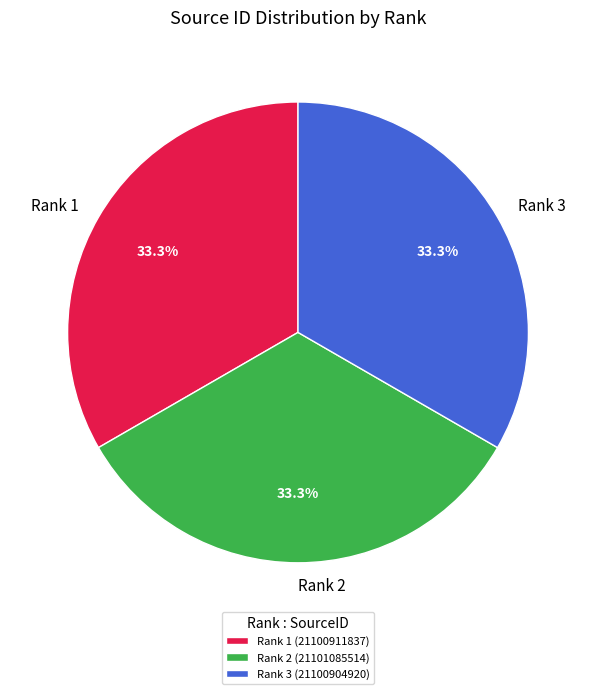

What is the ratio of the value at Rank 2 to the value at Rank 1?

1.0